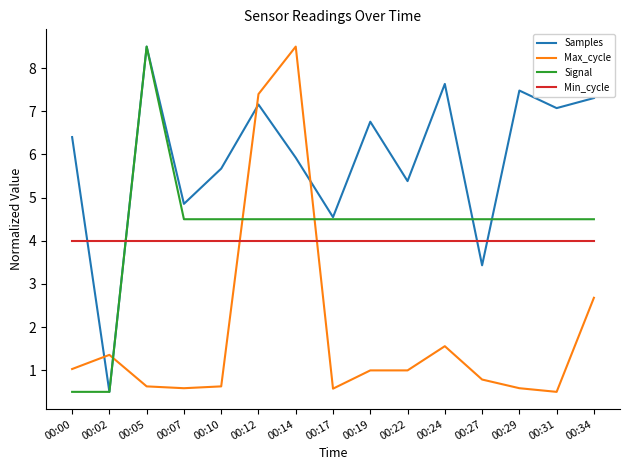

At 00:10, list the series in order from smallest to largest.

Max_cycle, Min_cycle, Signal, Samples